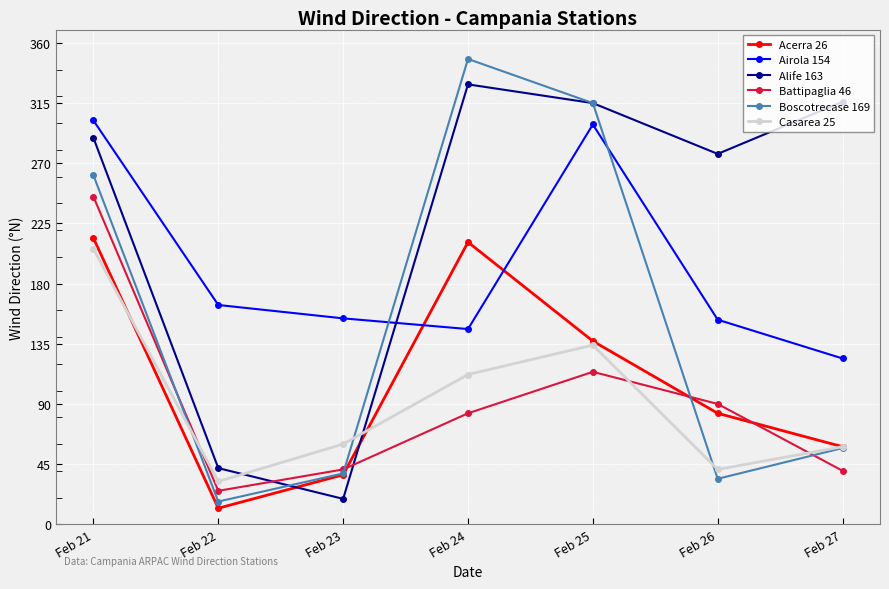

Where is the first local minimum for Airola 154?

Feb 24